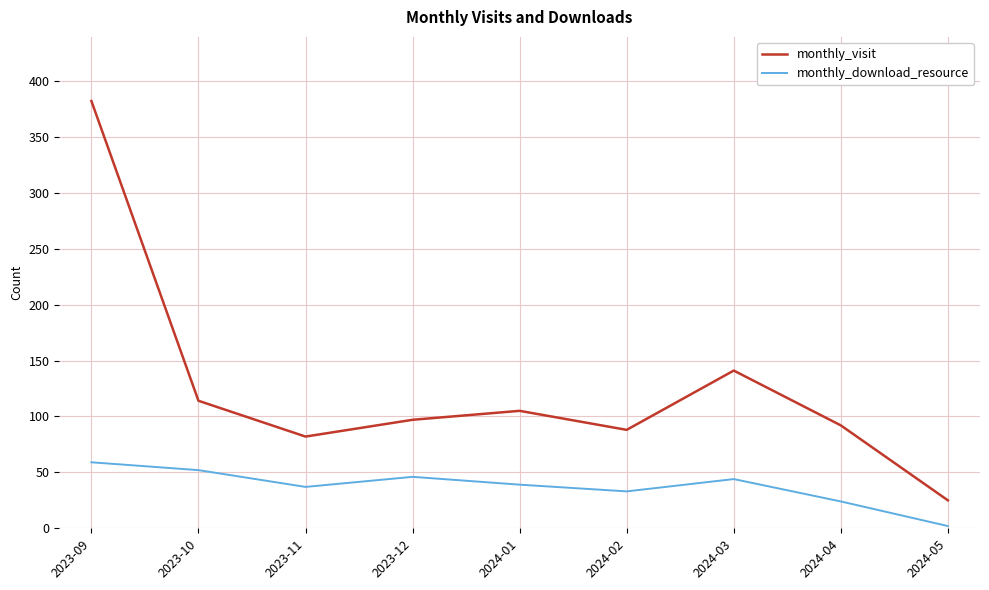

Which category has the highest value in the monthly_visit series?

2023-09